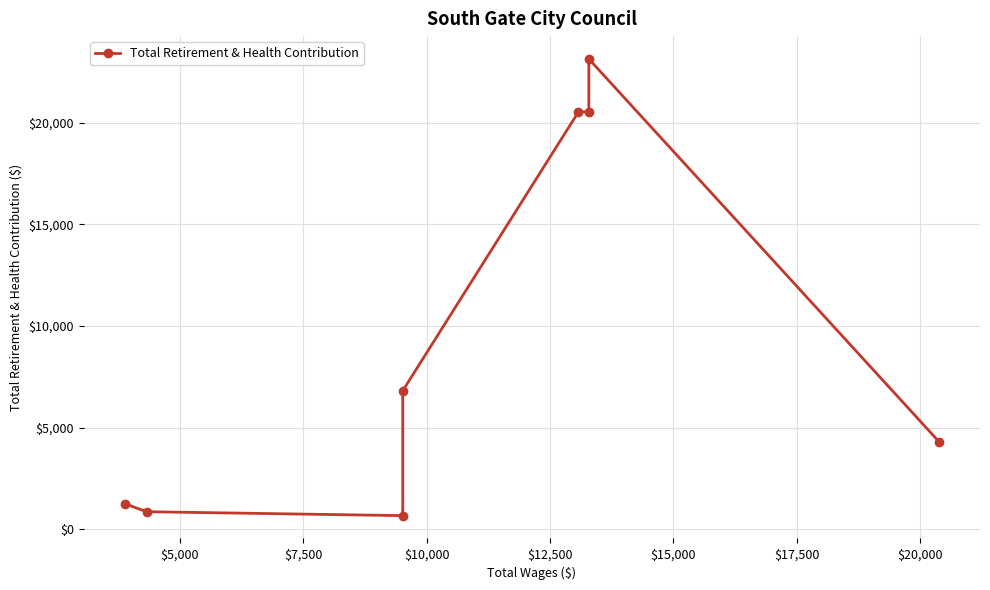

At which label does the data first exceed 6817?

$12,500